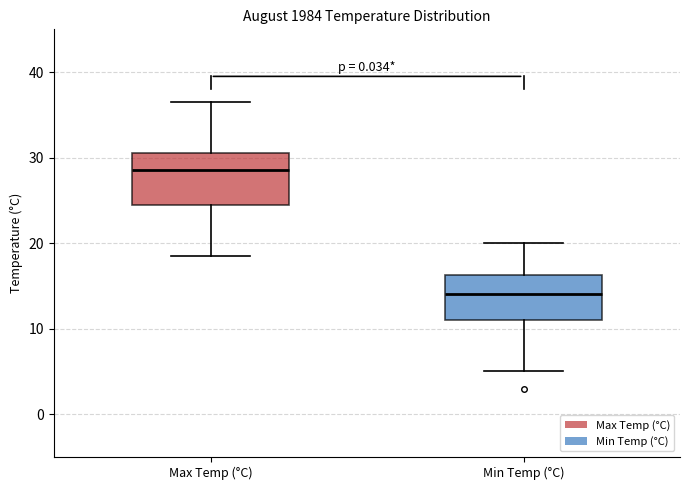

Reading left to right, read every box against the y-axis: the position of its median line, the range the box covers, and the ends of its whiskers. The values are not printed on the chart, so give them approximately, as read against the axis.

Max Temp (°C): median 29, box 25 to 31, whiskers 19 to 37
Min Temp (°C): median 14, box 11 to 16, whiskers 5 to 20